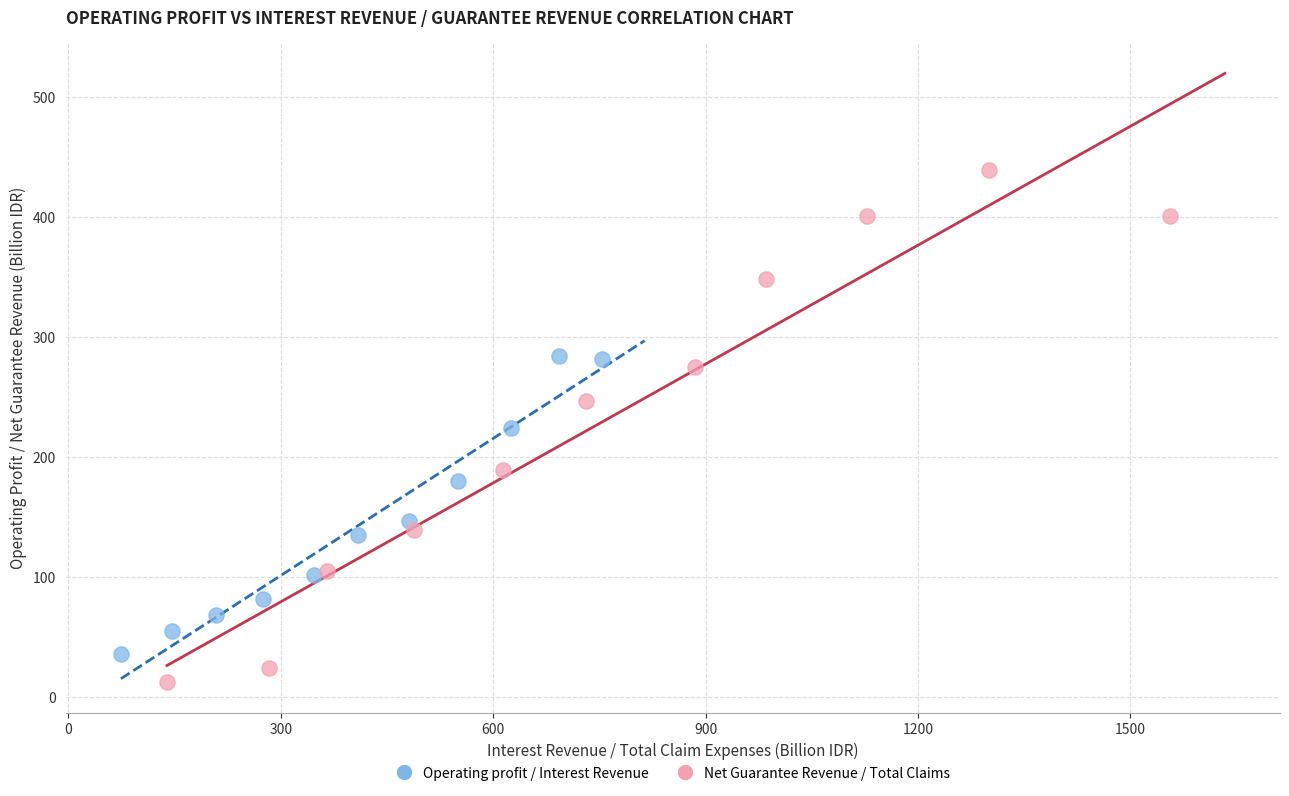

Which series reaches the maximum Y coordinate?

Net Guarantee Revenue / Total Claims